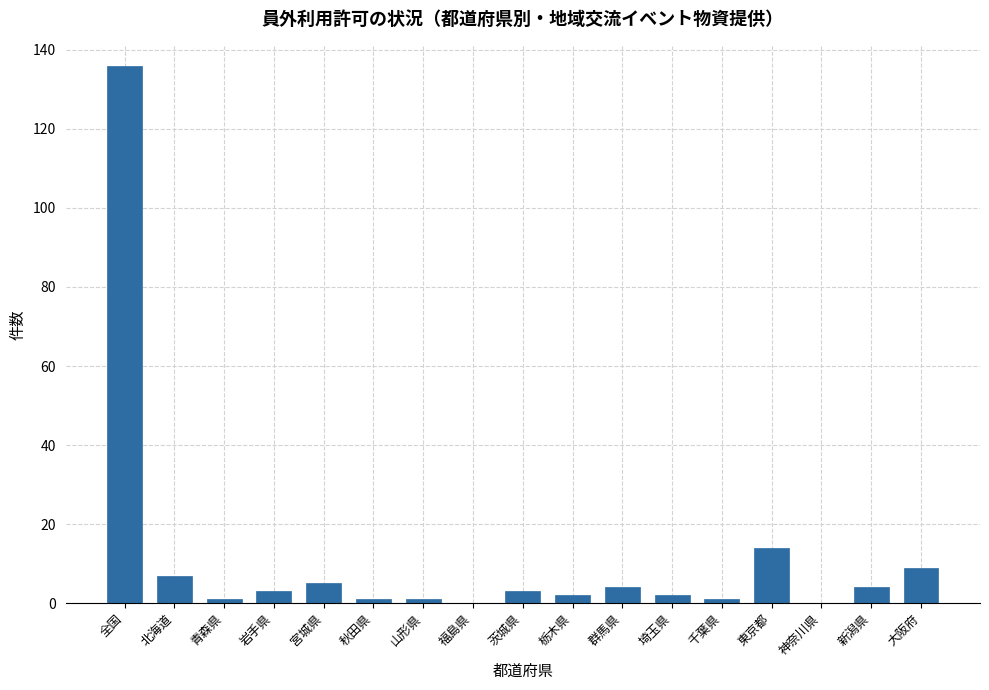

At which label is the value closest to 68?

東京都